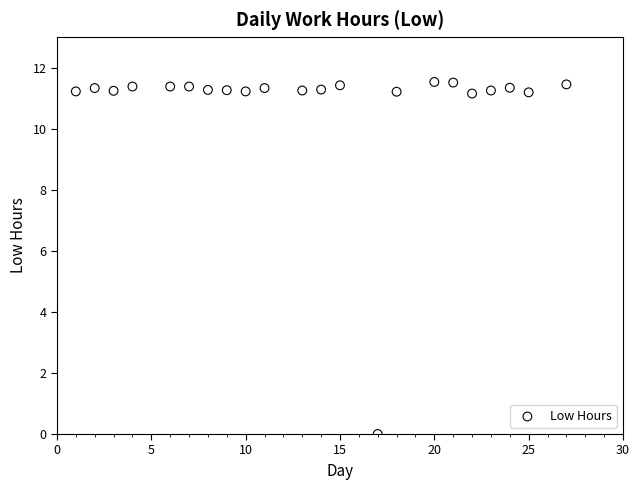

What is the range of Y values (max minus min)?

11.5